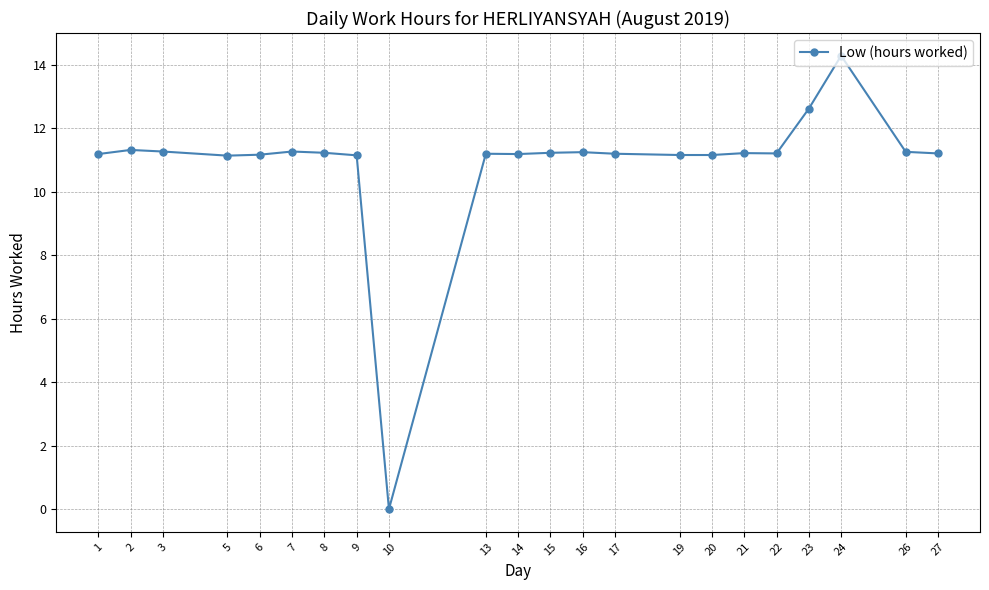

Is this an area chart (filled region under the line)?

No